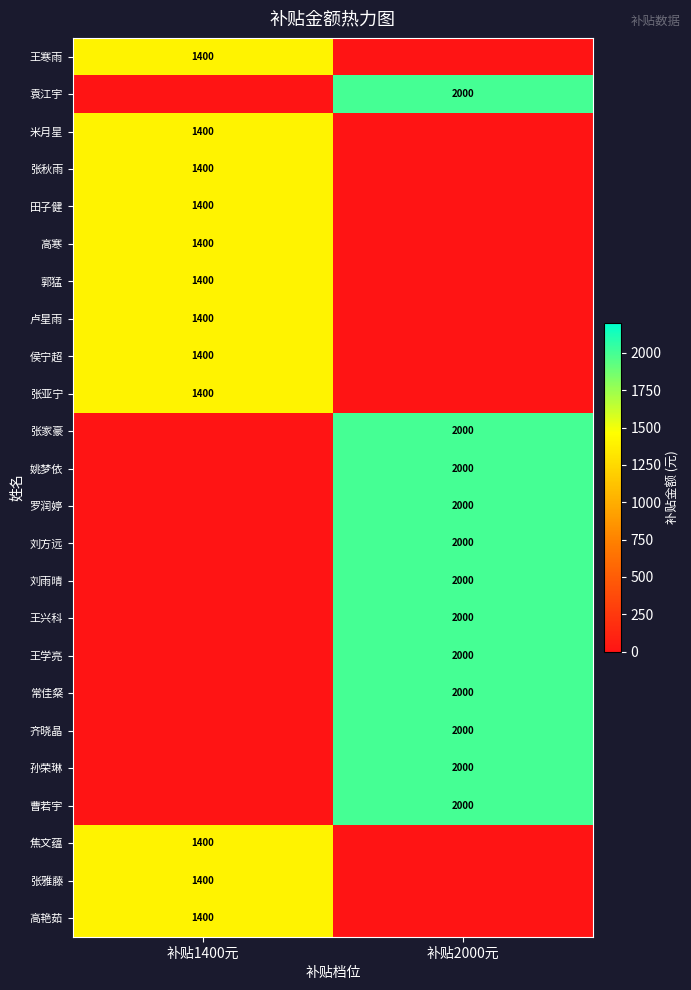

The value of 王兴科 at 补贴2000元 is 2000. True or false?

True